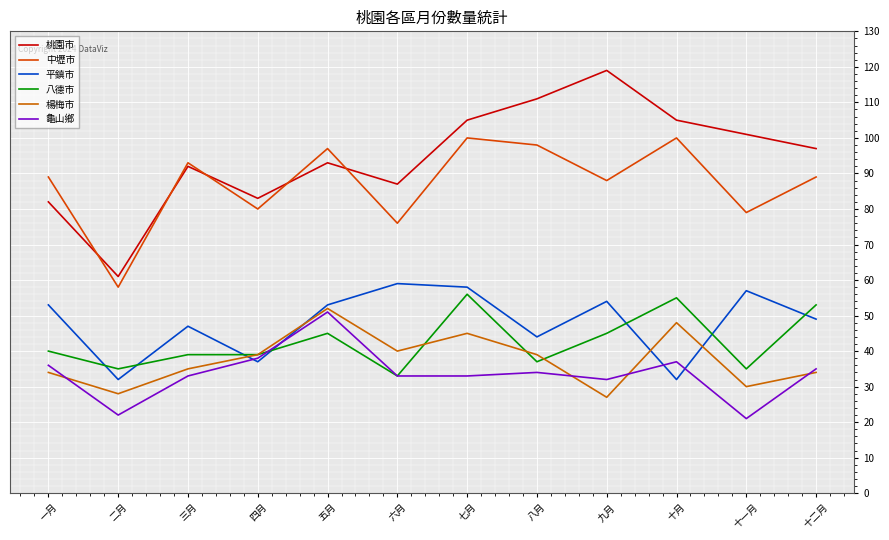

List the labels in order of 中壢市 value, largest first.

七月, 十月, 八月, 五月, 三月, 一月, 十二月, 九月, 四月, 十一月, 六月, 二月